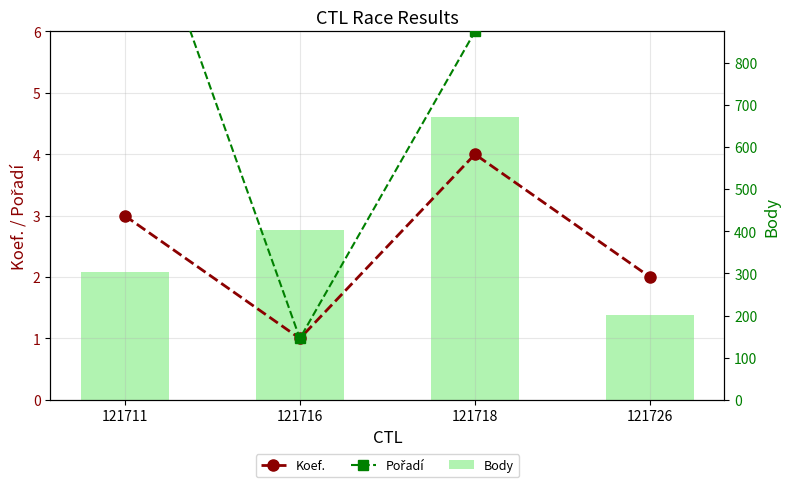

The value of Pořadí at 121726 is 9. True or false?

True